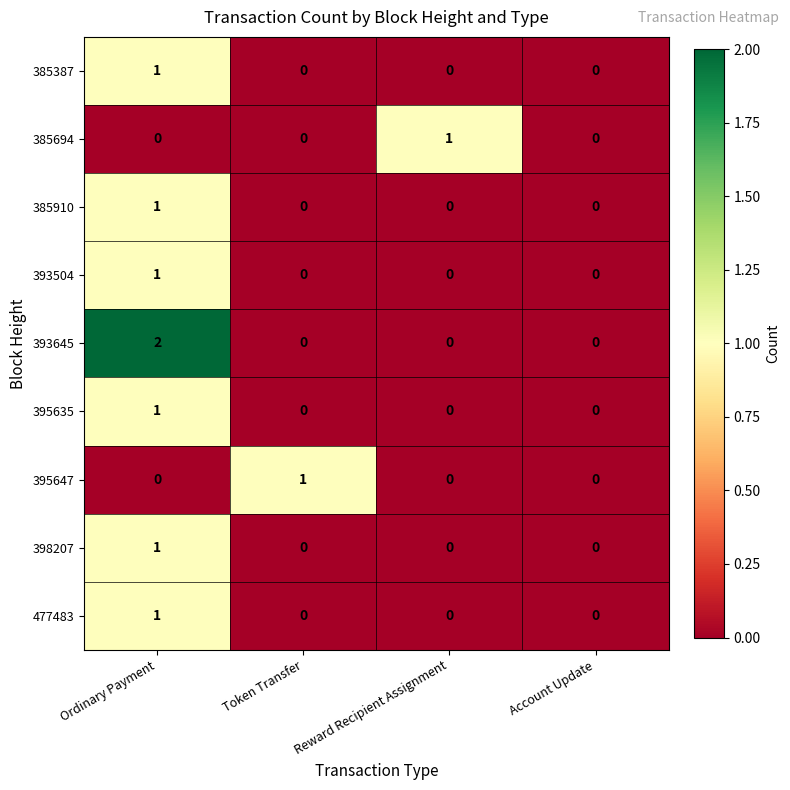

Count the 398207 values in the range 0 to 1.

4